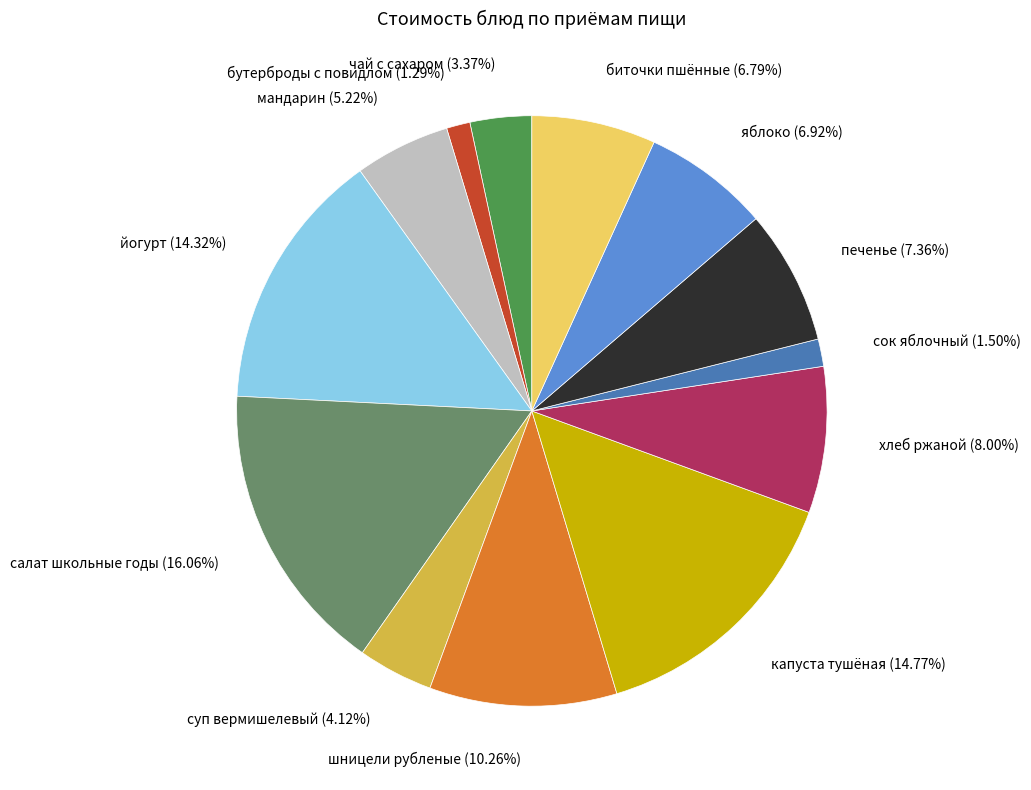

Which has a higher value, печенье or сок яблочный?

печенье